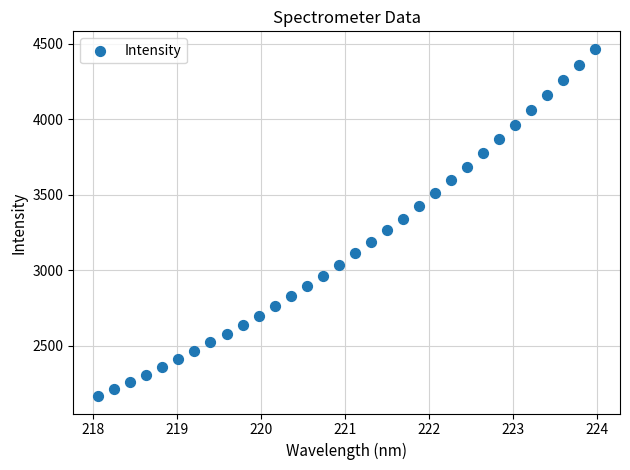

What is the range of Y values (max minus min)?

2303.1